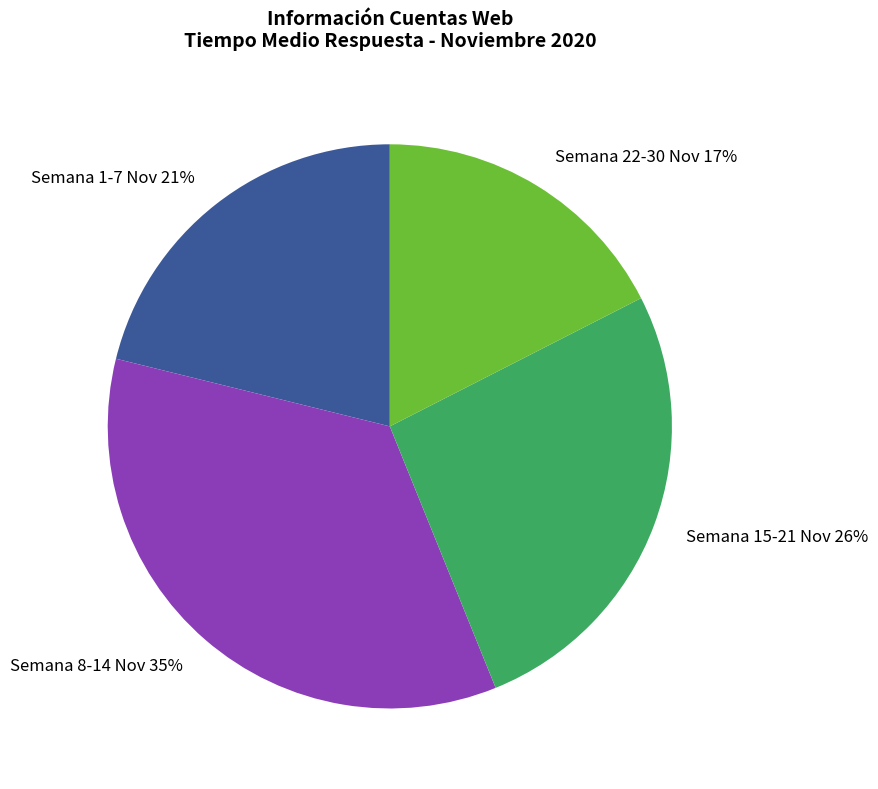

Count the number of slices in the pie.

4